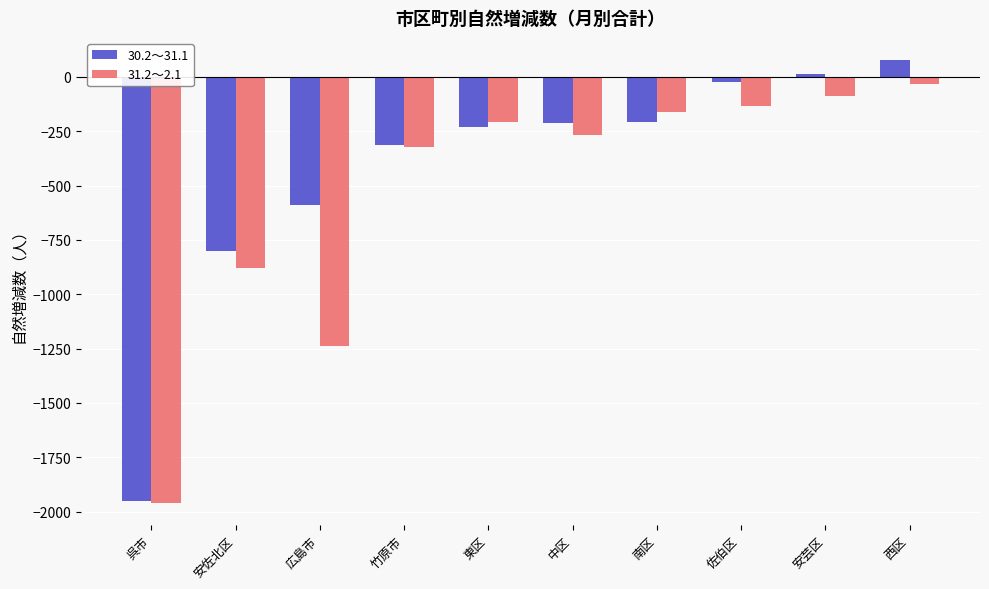

True or false: 31.2～2.1 has a value of -159 at 南区.

True